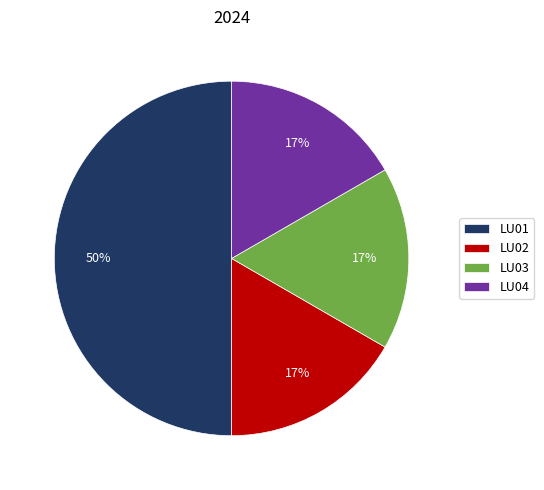

Which slice is the largest?

LU01